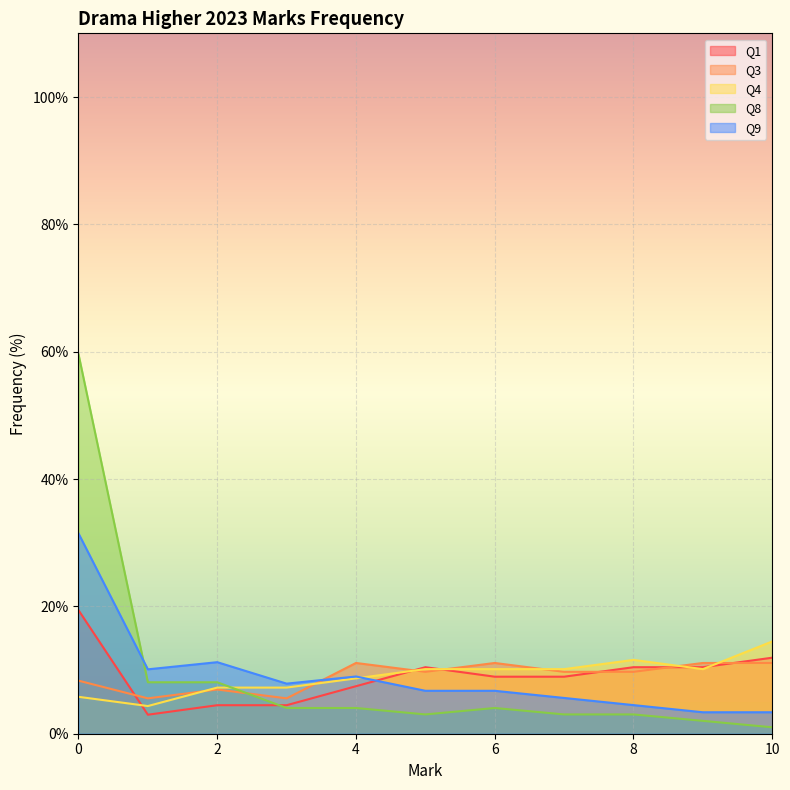

What is the difference between the Q4 values at 0 and 7?

4.3